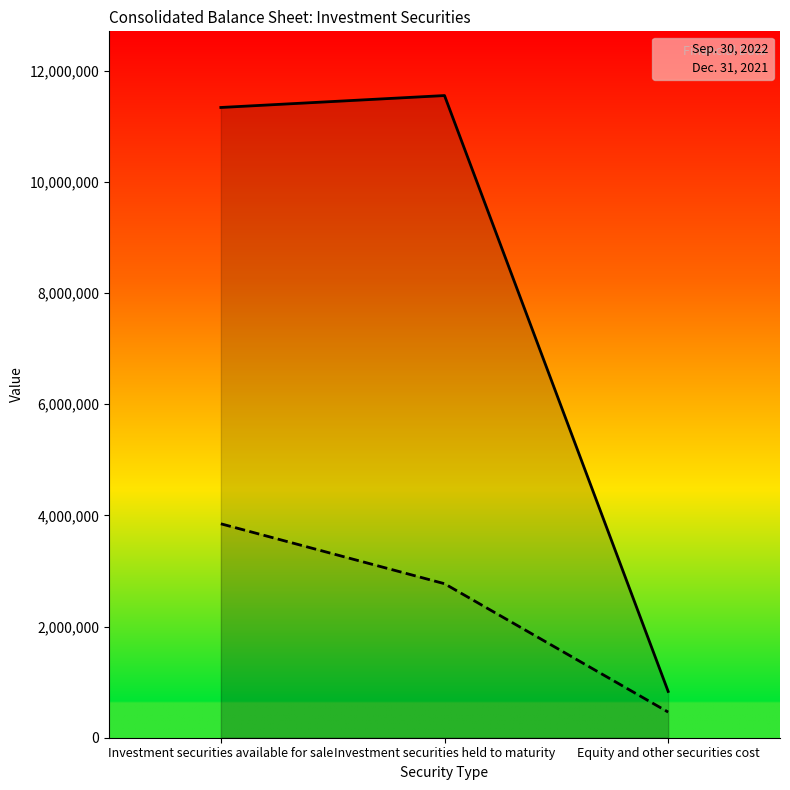

The Sep. 30, 2022 series shows 11554655 at Investment securities held to maturity. True or false?

True